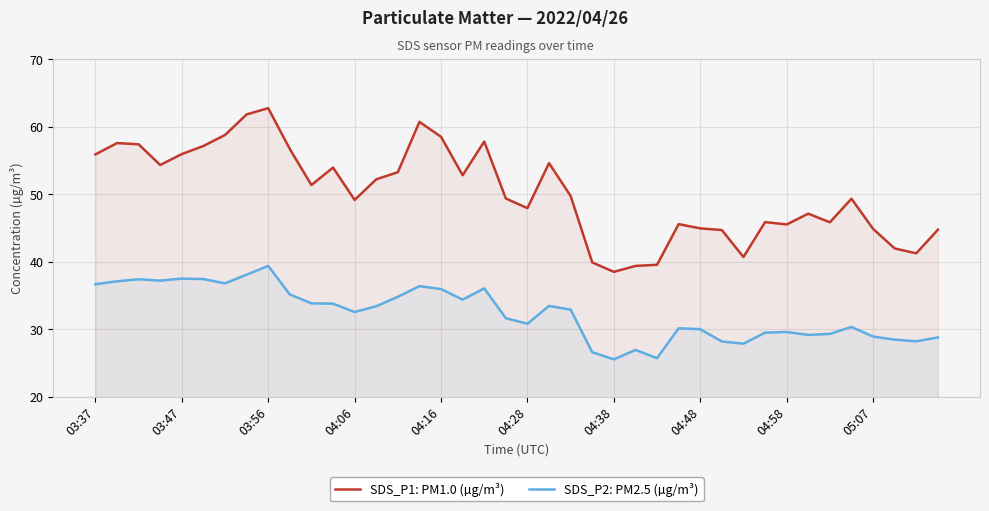

Which series has the widest spread of values?

SDS_P1: PM1.0 (µg/m³)